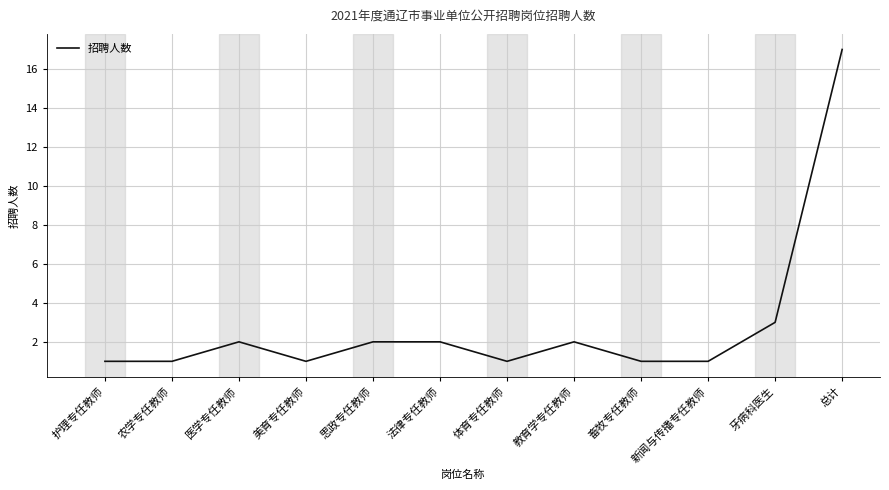

What is the approximate value at 牙病科医生, to the nearest 5?

5